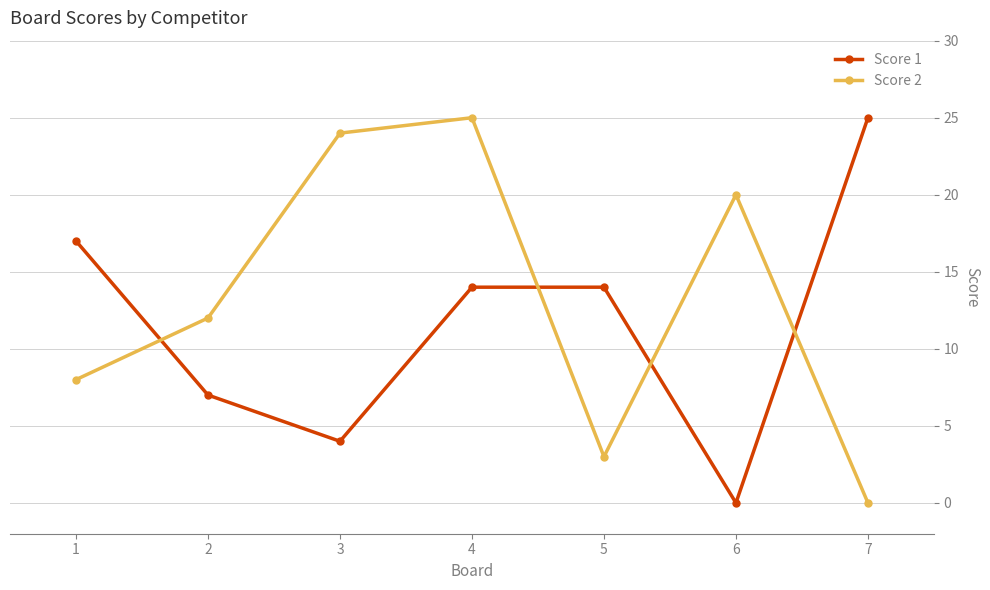

What is the sum of the Score 2 values at 6 and 2?

32